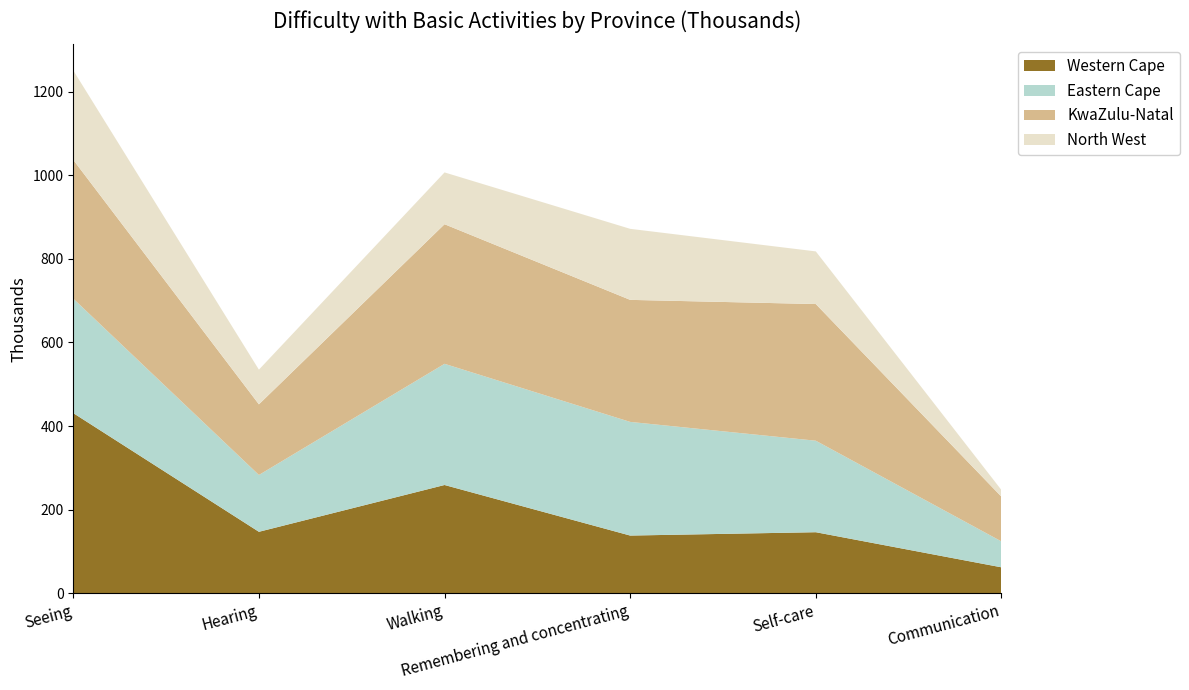

Reading left to right, what are all the values shown in this chart?

Western Cape: Seeing=431	Hearing=147	Walking=259	Remembering and concentrating=138	Self-care=146	Communication=62
Eastern Cape: Seeing=274	Hearing=136	Walking=290	Remembering and concentrating=272	Self-care=219	Communication=62
KwaZulu-Natal: Seeing=332	Hearing=169	Walking=334	Remembering and concentrating=292	Self-care=327	Communication=107
North West: Seeing=214	Hearing=83	Walking=124	Remembering and concentrating=170	Self-care=126	Communication=16